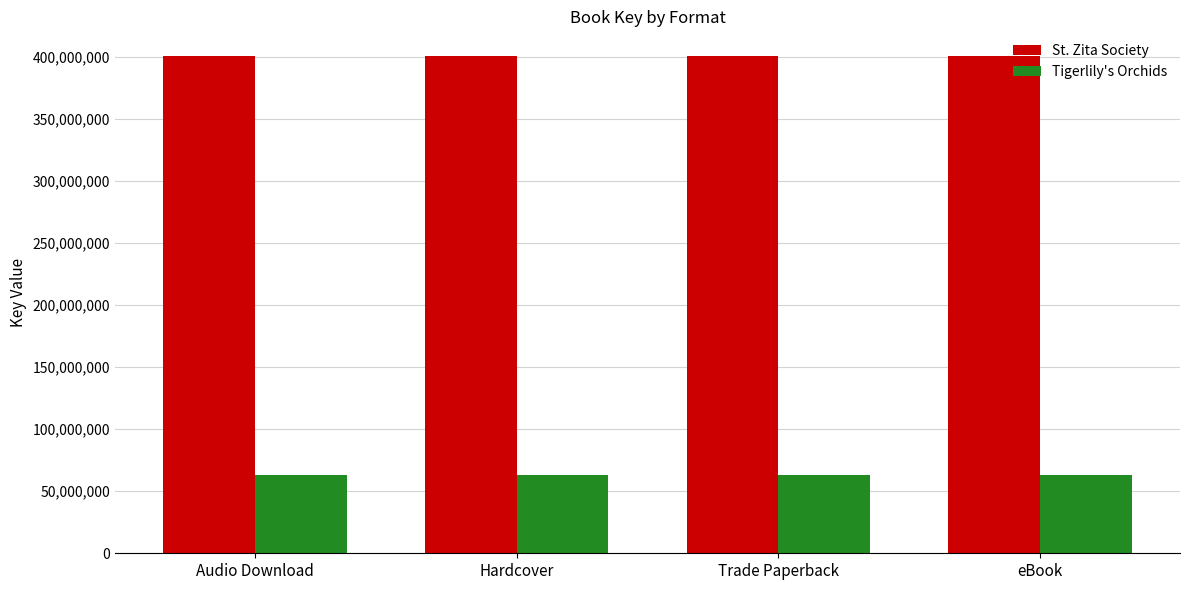

What is the spread (max minus min) of values at Trade Paperback?

337344072